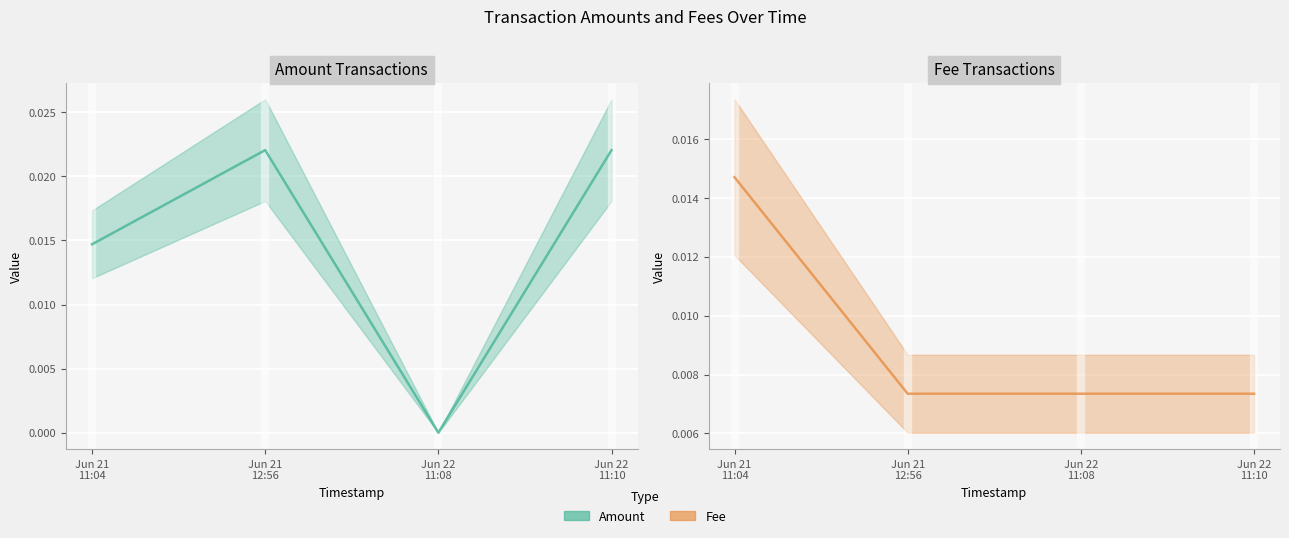

Rank the series by their average value, from lowest to highest.

Fee, Amount